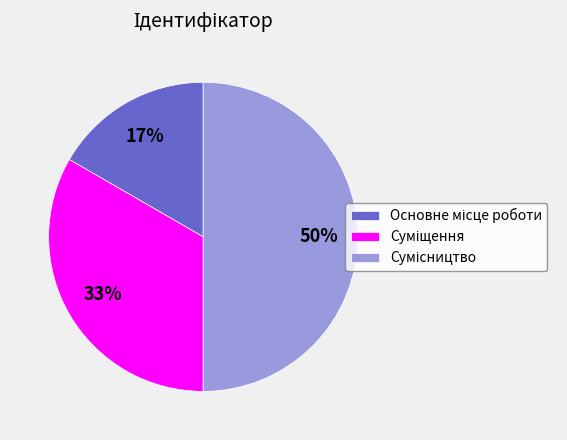

To the nearest percent, what is the difference between the largest and smallest slice percentages?

33%